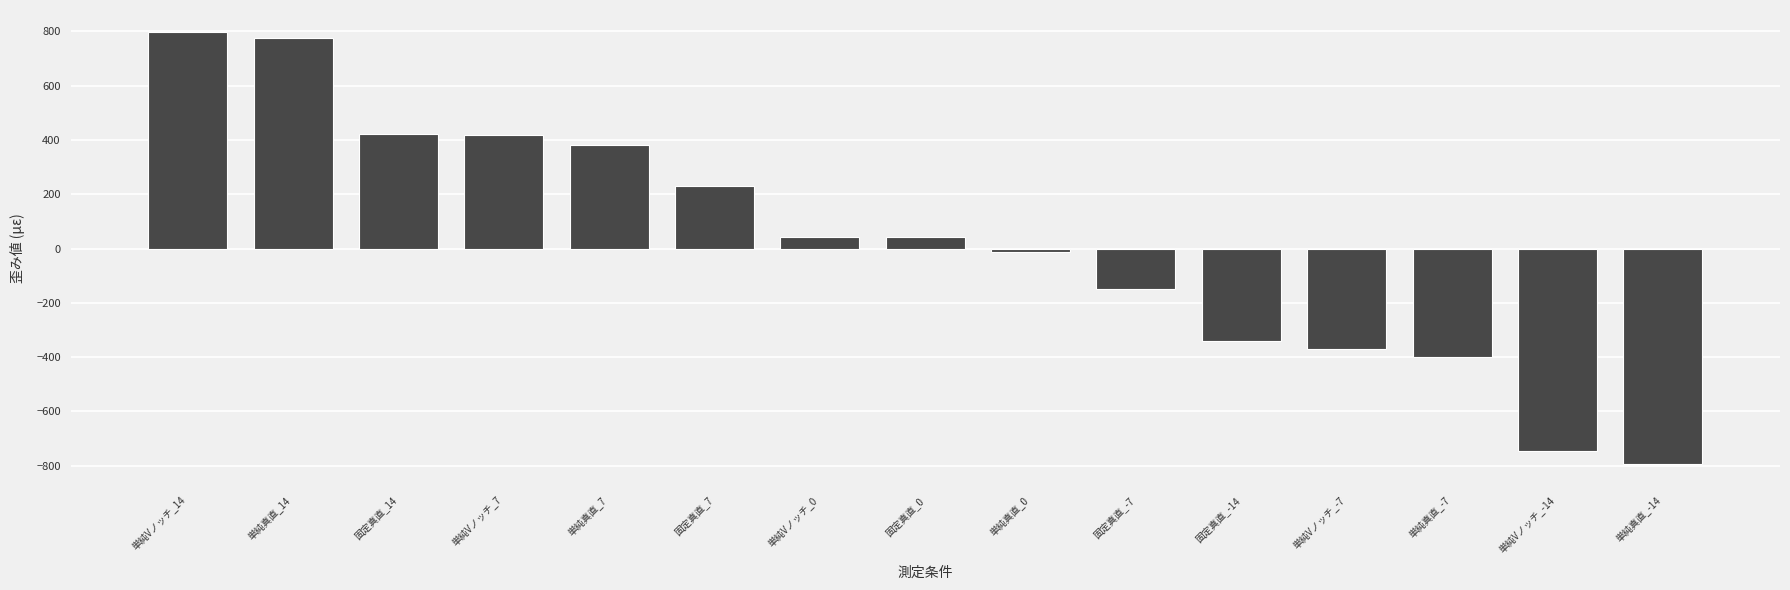

What position from the right is 単純真直_-14?

1